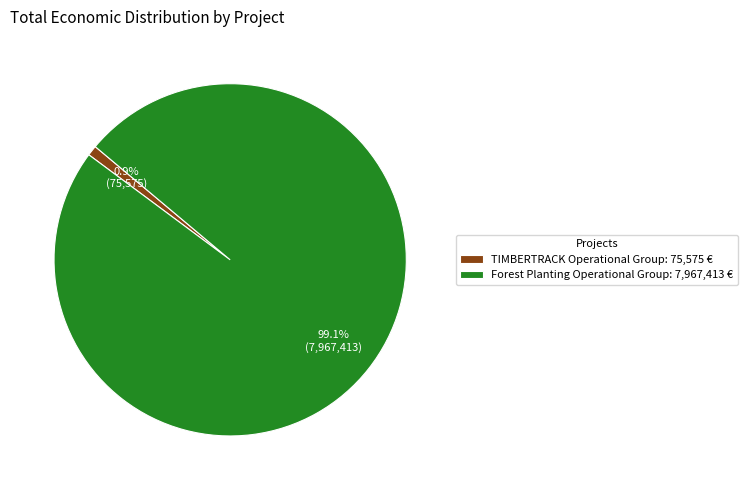

Does any single category account for the majority?

Yes